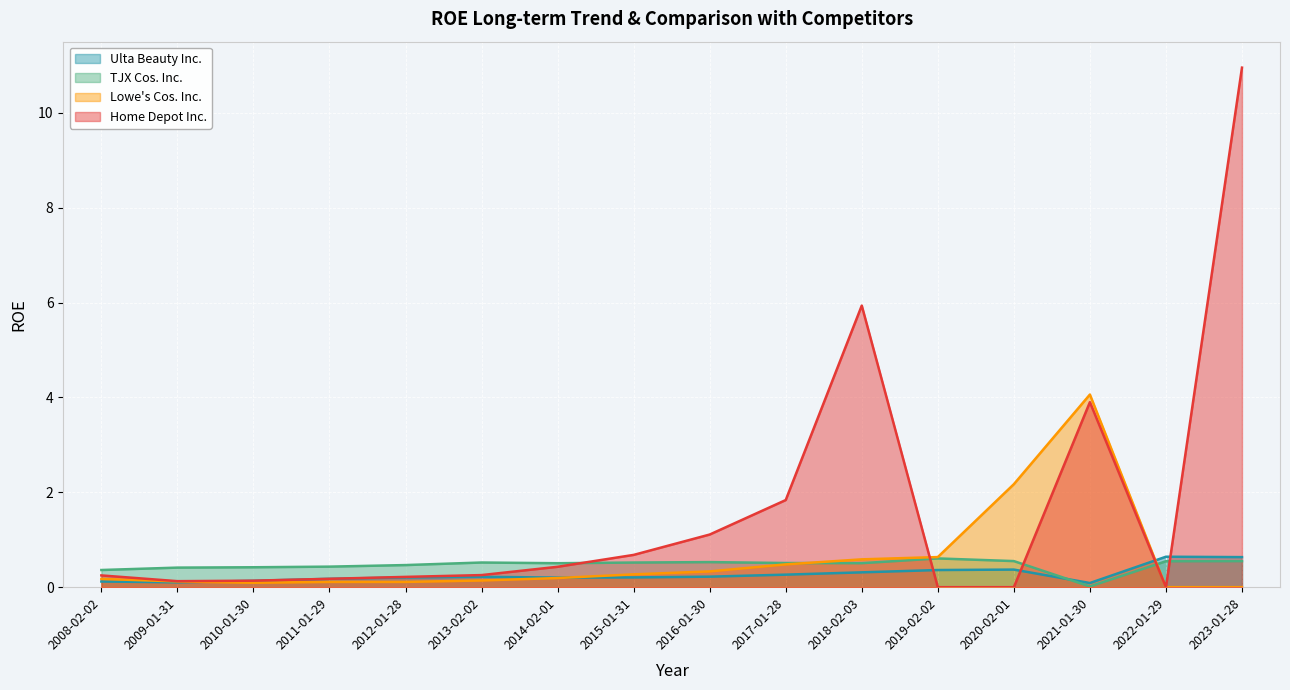

What is the greatest value displayed?

11.0